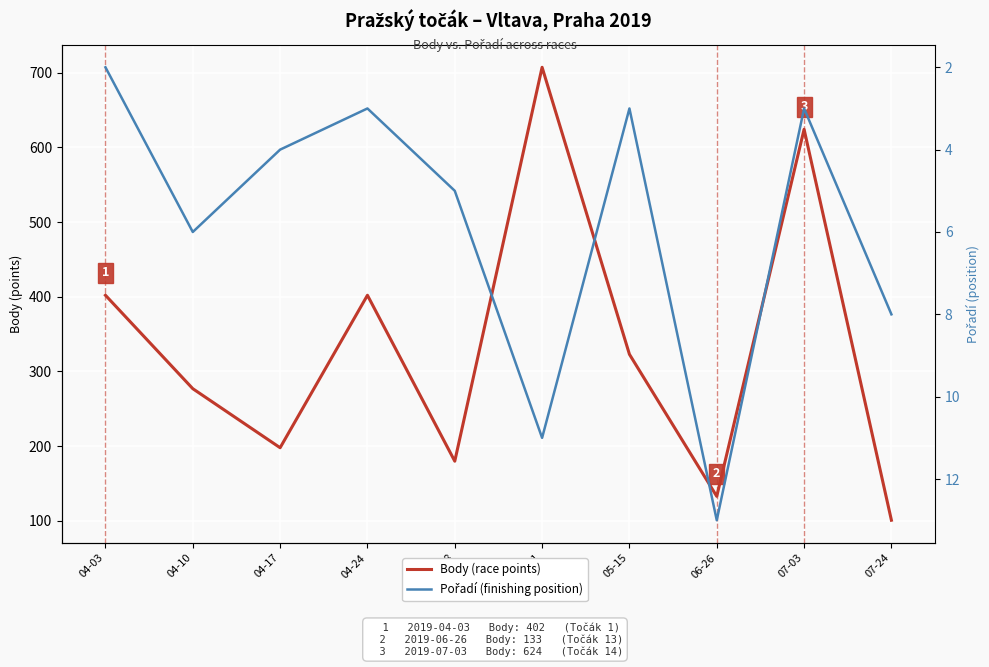

List the series in order of their peak value, lowest first.

Pořadí (finishing position), Body (race points)